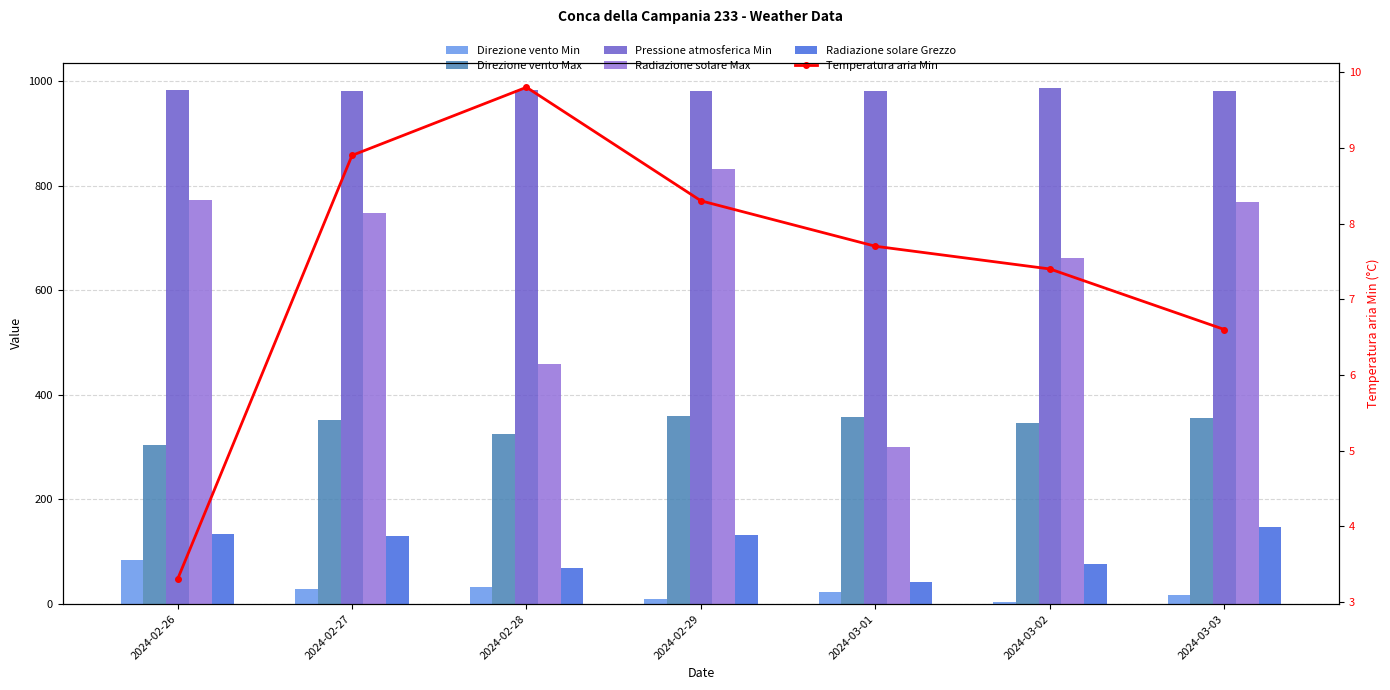

How many values in the Radiazione solare Max series are below 748?

3